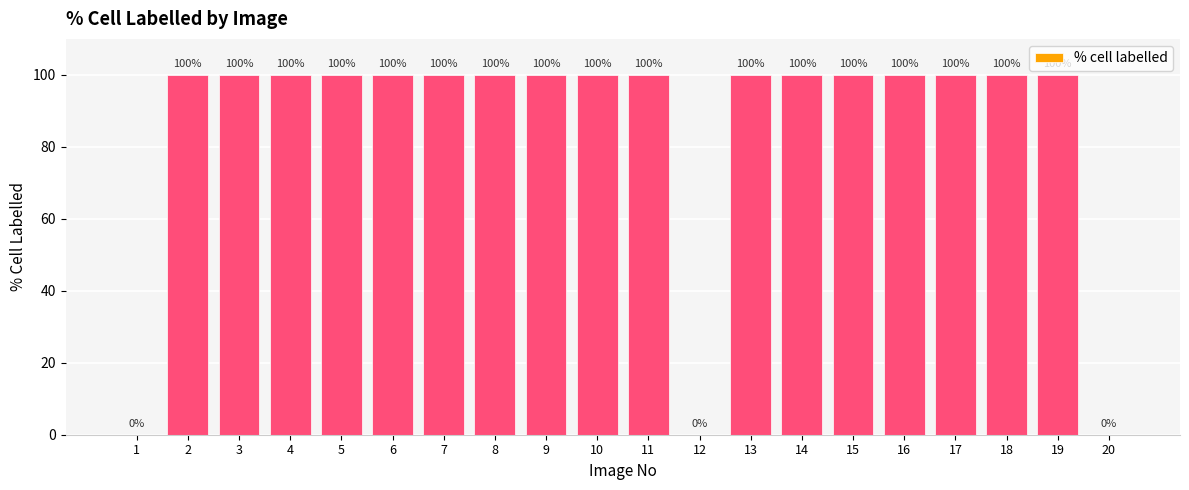

How many distinct data groups are displayed?

1